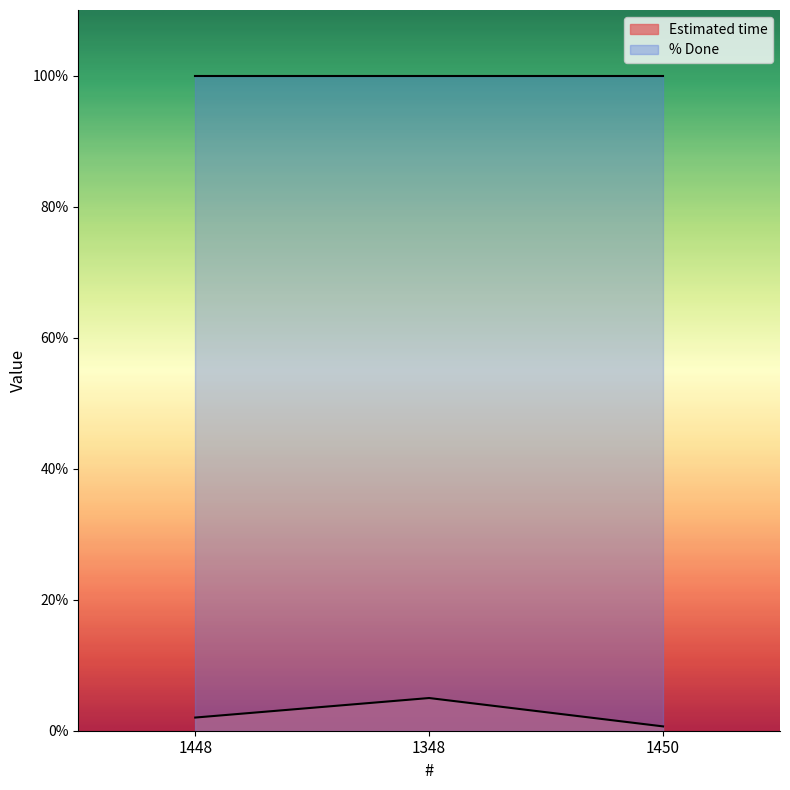

Where does the data first go above 2?

1448